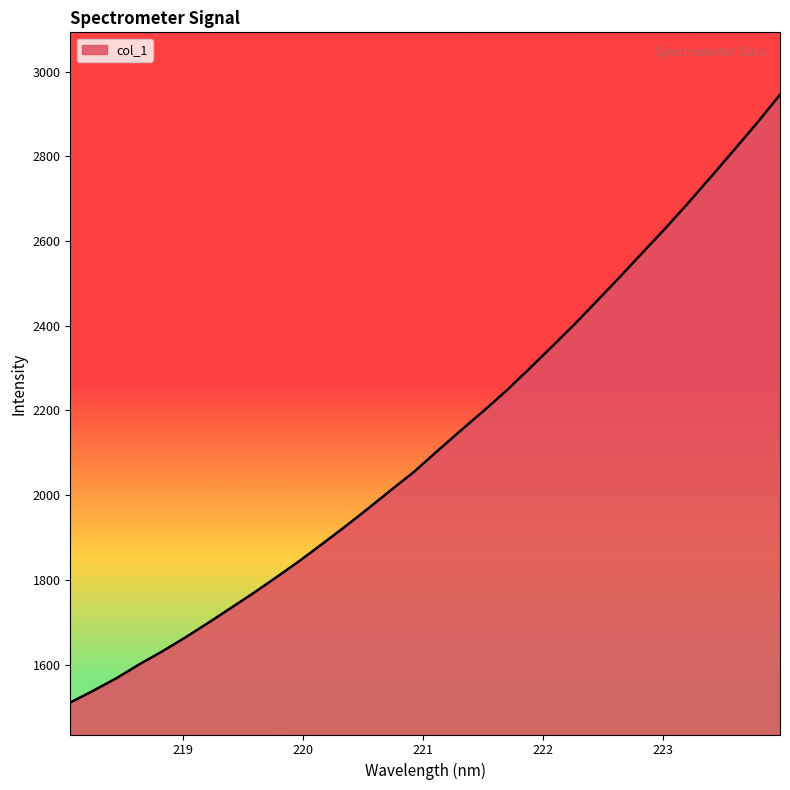

What is the greatest value displayed?

2945.7